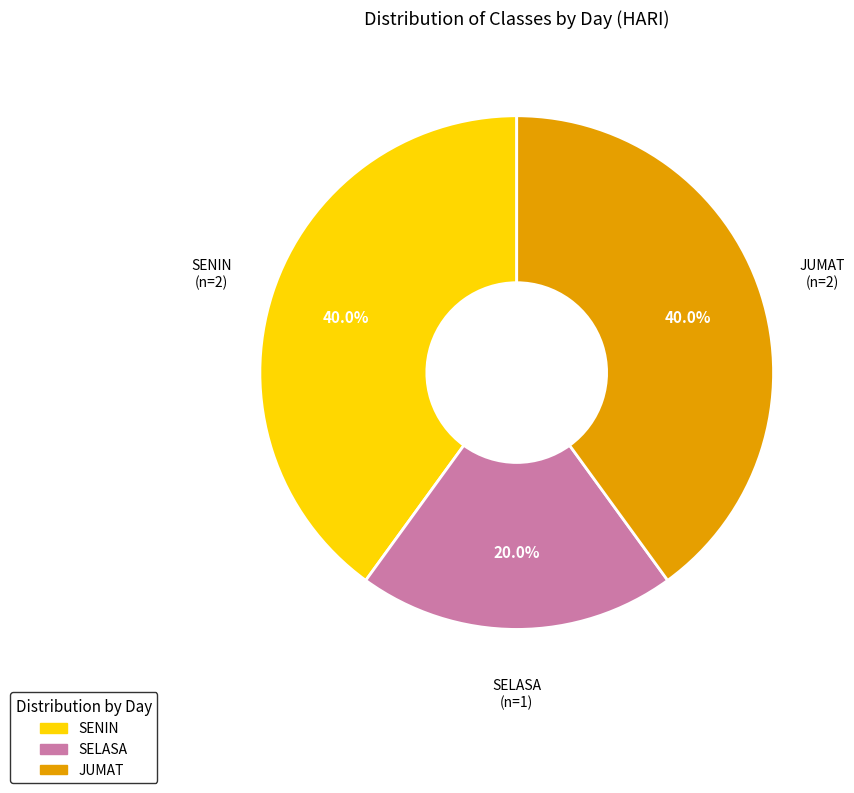

How many segments does this pie chart have?

3